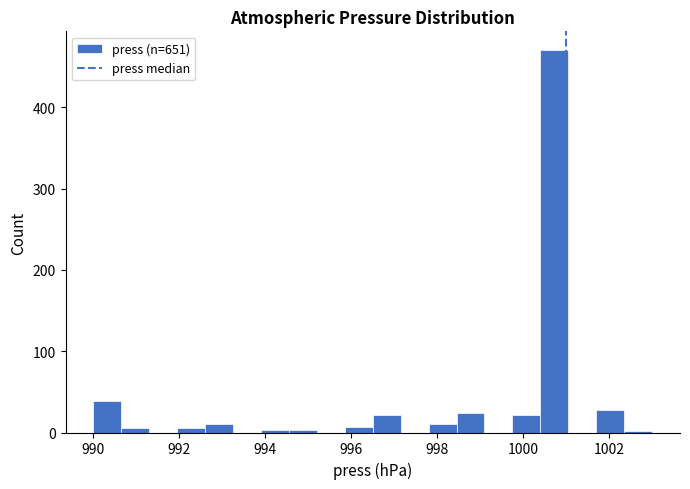

Read against the x-axis, roughly where is the centre of the tallest bar?

1000.8